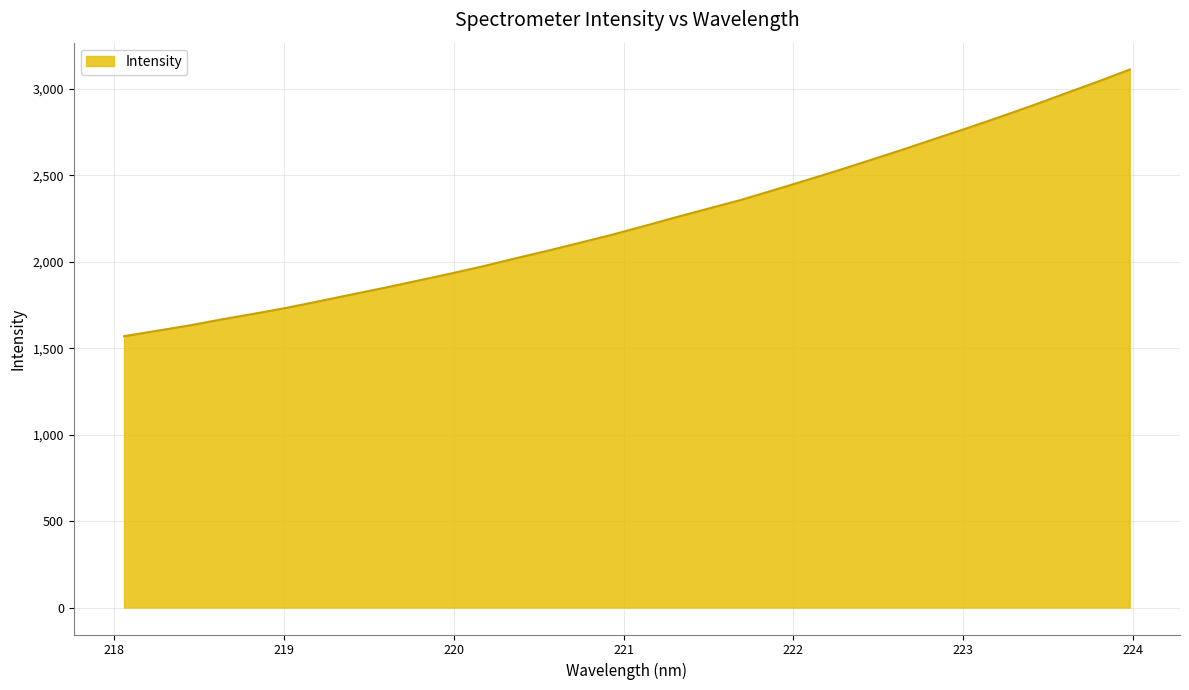

What is the difference between the maximum and second lowest values?

1511.0